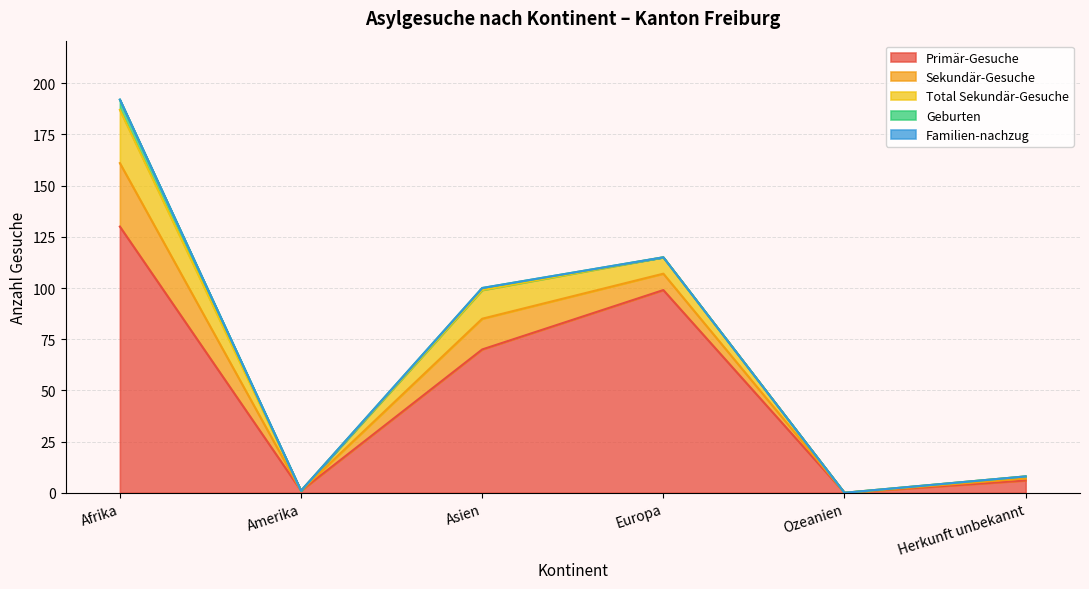

Which series has the largest range (max minus min)?

Primär-Gesuche